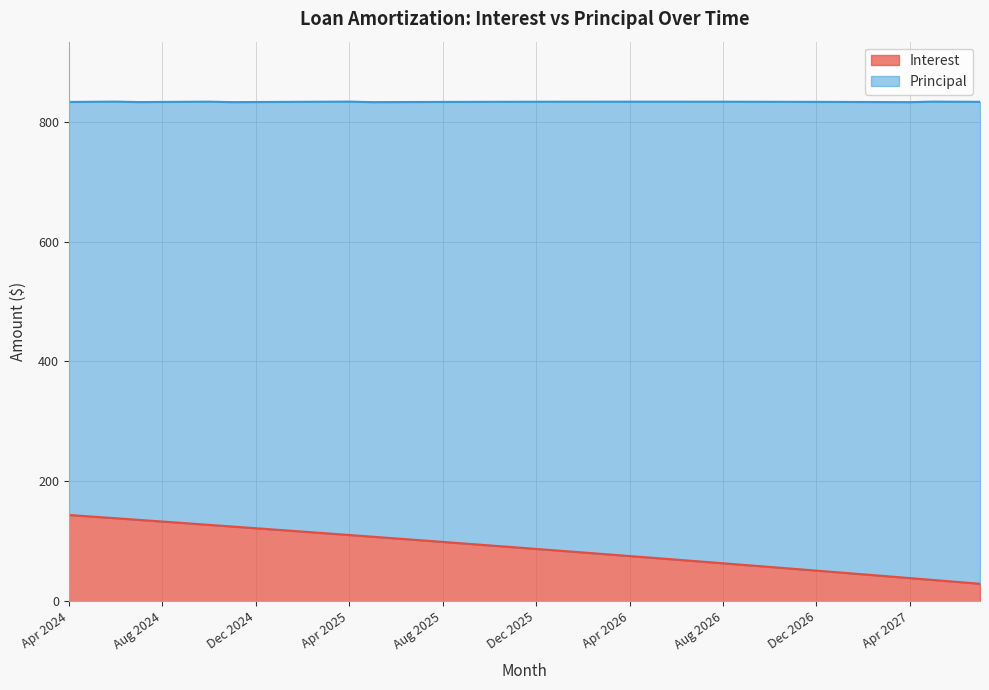

Approximately how many times larger is the value at Jan 2026 compared to Aug 2026?

1.3